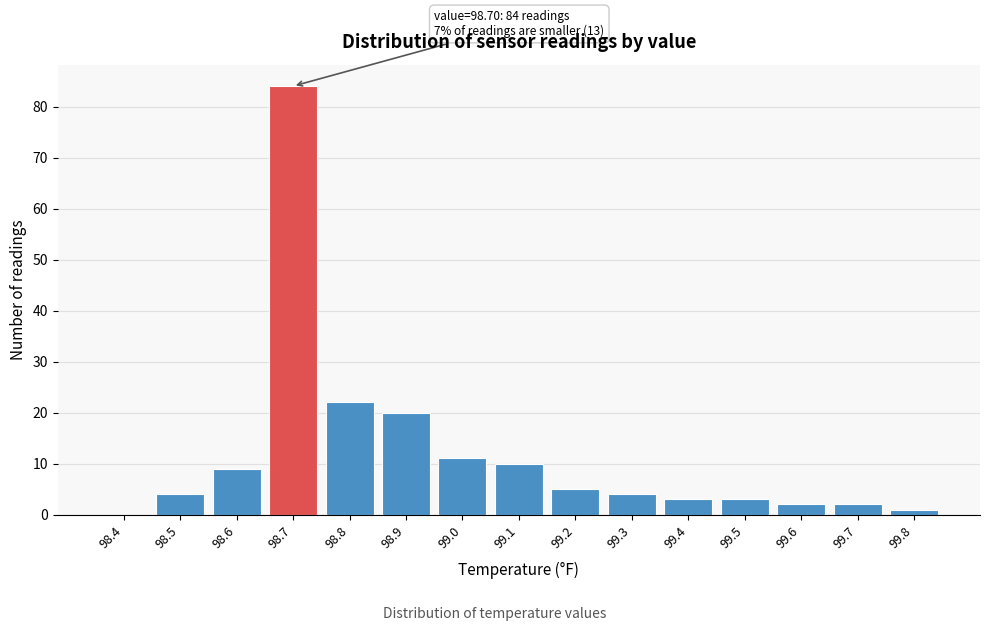

Reading left to right, extract all data points from this chart.

98.4=0	98.5=4	98.6=9	98.7=84	98.8=22	98.9=20	99.0=11	99.1=10	99.2=5	99.3=4	99.4=3	99.5=3	99.6=2	99.7=2	99.8=1